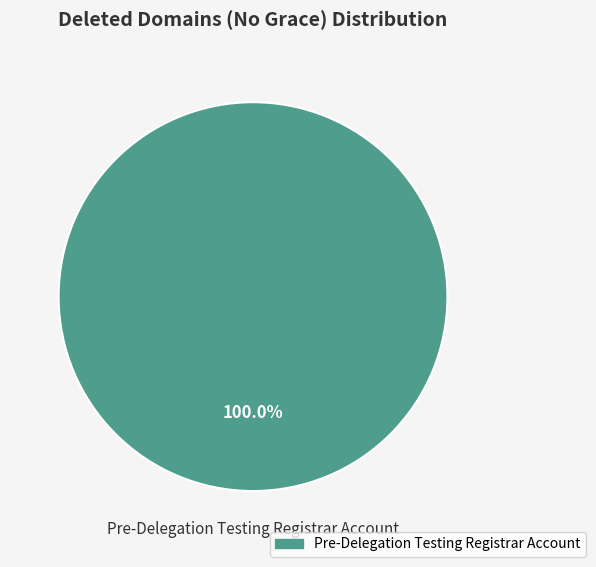

Does any single category account for the majority?

Yes